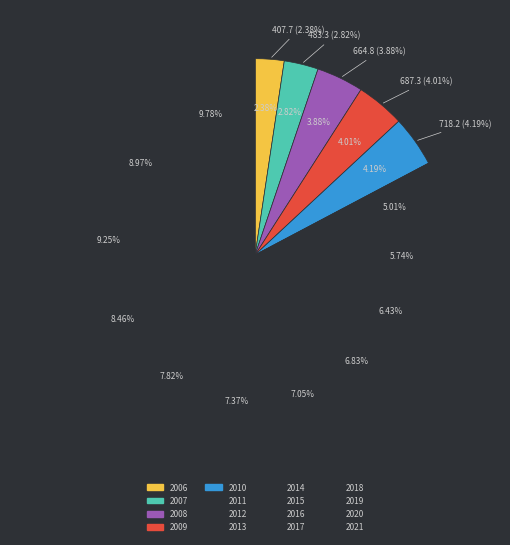

Does 2007 account for over 50% of the chart?

No